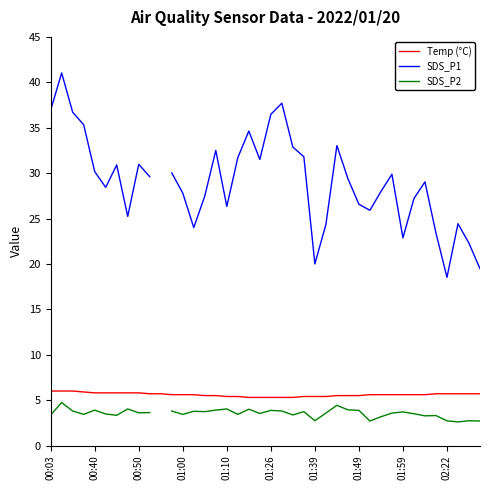

How many interior local valleys does the SDS_P2 series have?

12